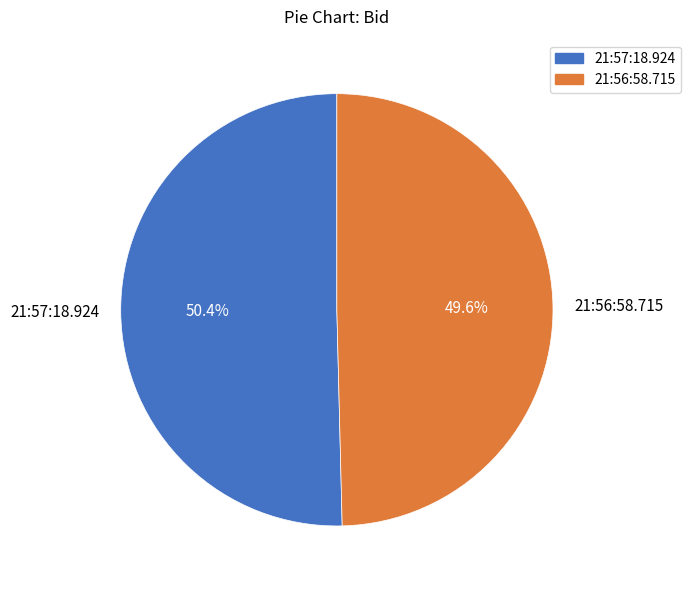

What is the total percentage of 21:57:18.924 and 21:56:58.715?

100.0%